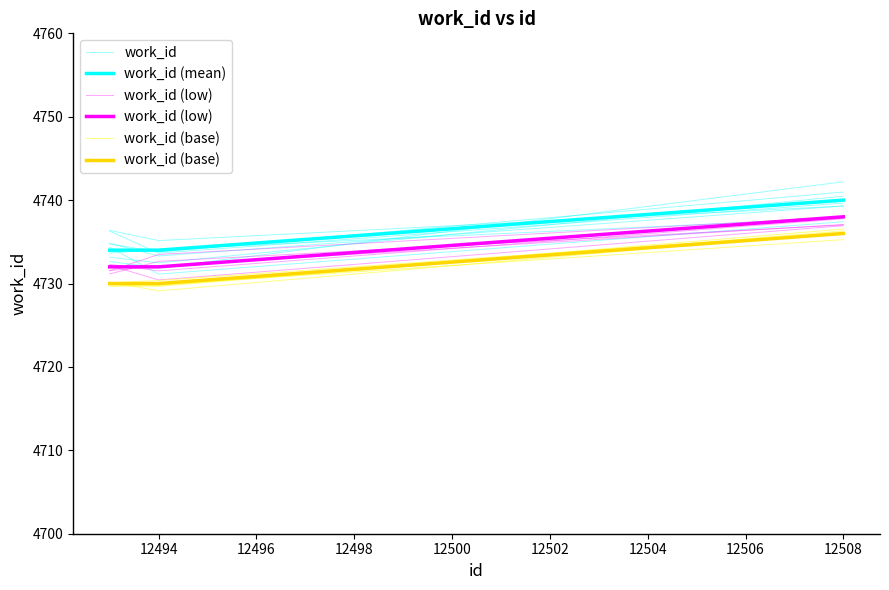

Which series has the largest total across all categories?

work_id